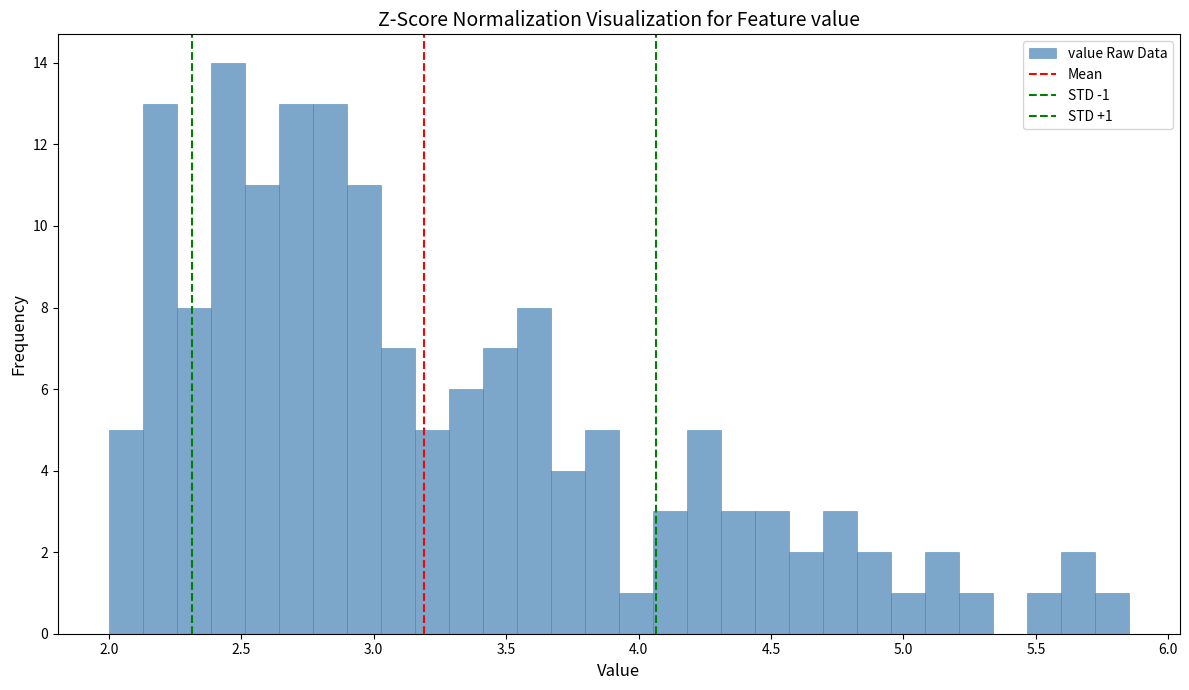

Read against the x-axis, roughly where is the centre of the tallest bar?

2.45